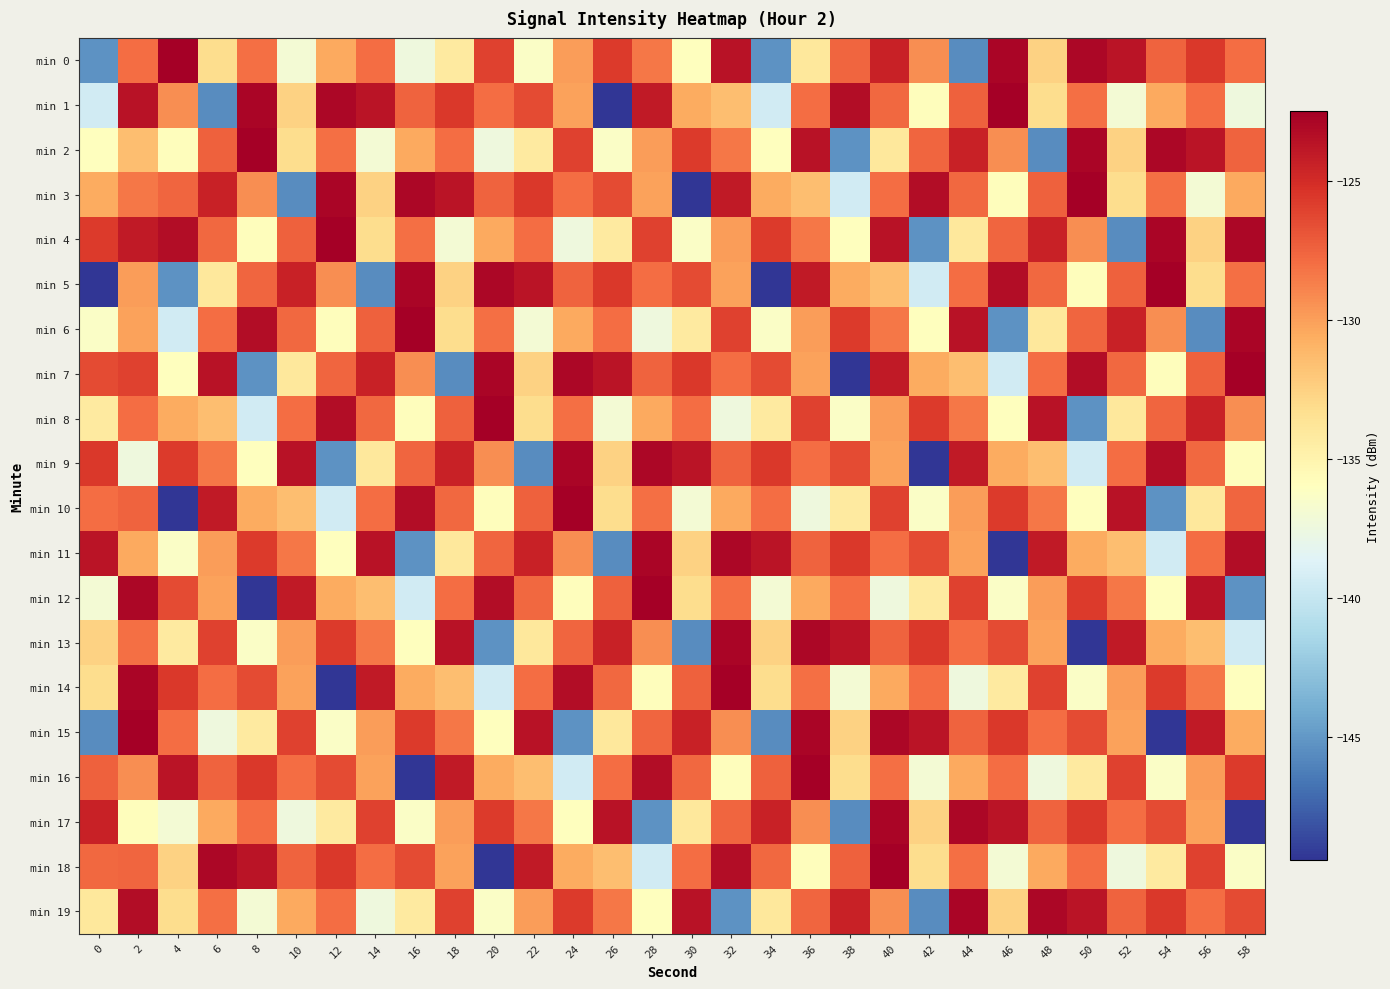

Rank the series at 24 from highest to lowest value.

min 10, min 9, min 7, min 14, min 19, min 2, min 5, min 13, min 3, min 8, min 11, min 0, min 1, min 6, min 18, min 12, min 17, min 4, min 16, min 15